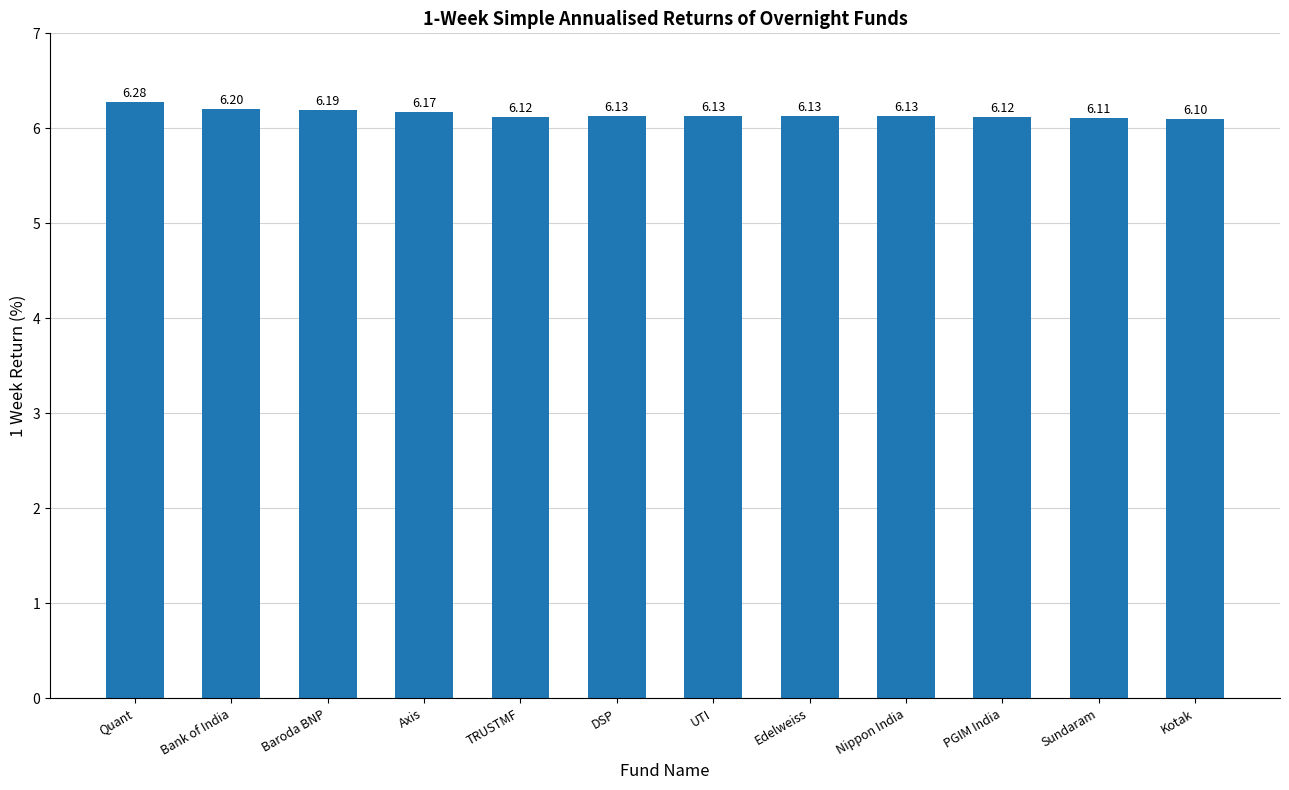

At which label is the value closest to 6?

Kotak